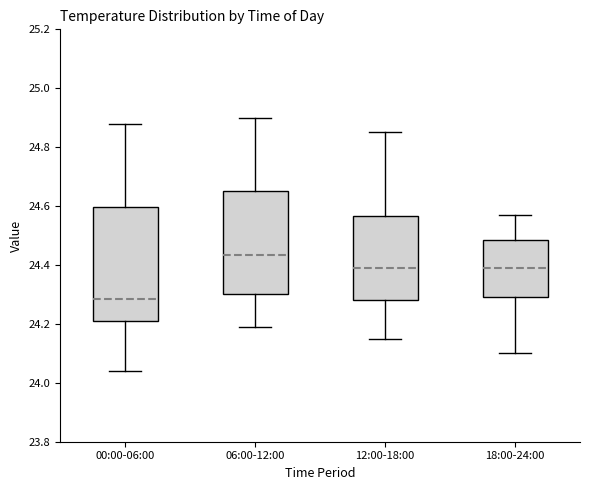

Reading left to right, read every box against the y-axis: the position of its median line, the range the box covers, and the ends of its whiskers. The values are not printed on the chart, so give them approximately, as read against the axis.

00:00-06:00: median 24.28, box 24.22 to 24.60, whiskers 24.04 to 24.88
06:00-12:00: median 24.44, box 24.30 to 24.66, whiskers 24.20 to 24.90
12:00-18:00: median 24.40, box 24.28 to 24.56, whiskers 24.16 to 24.86
18:00-24:00: median 24.40, box 24.30 to 24.48, whiskers 24.10 to 24.58